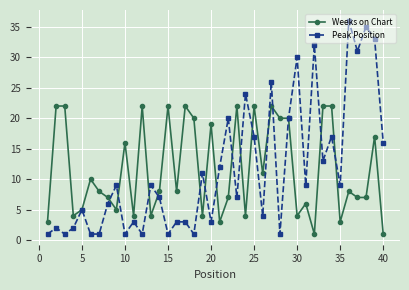

What is the value of the Peak Position point at the 15th from the left?

1